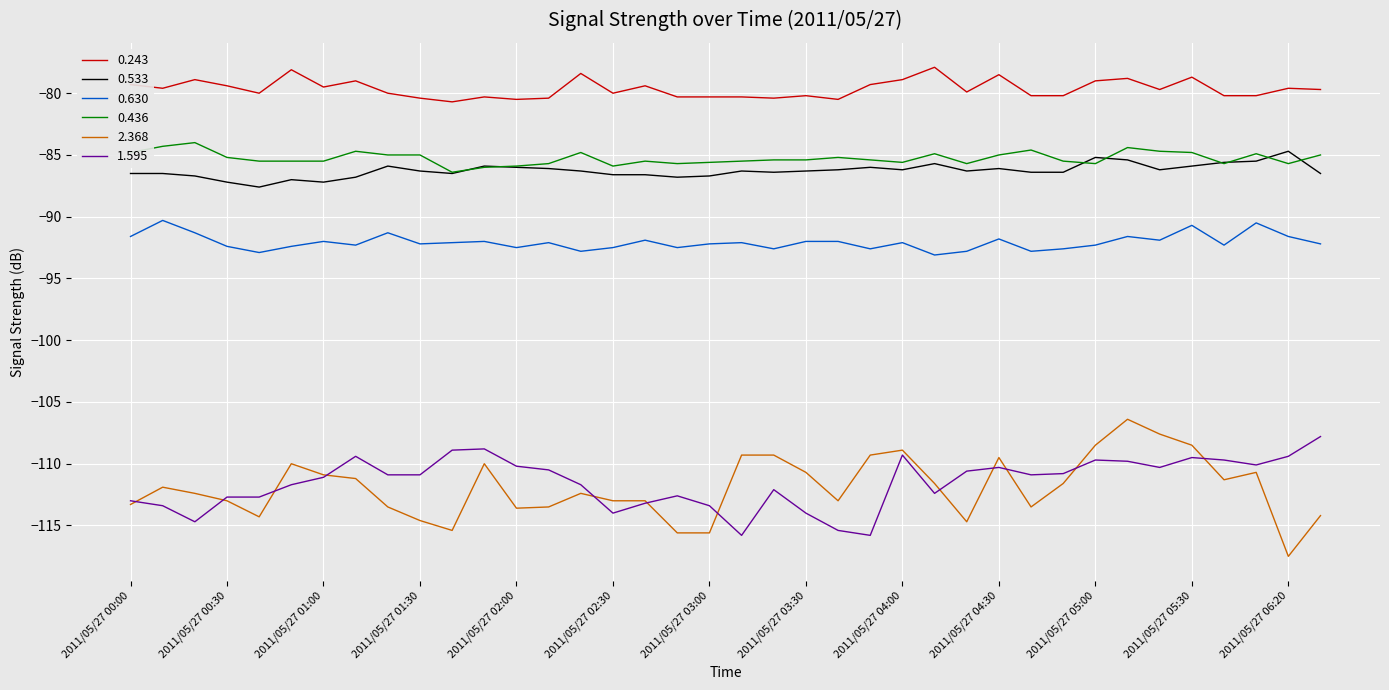

What is the greatest value displayed?

-77.9